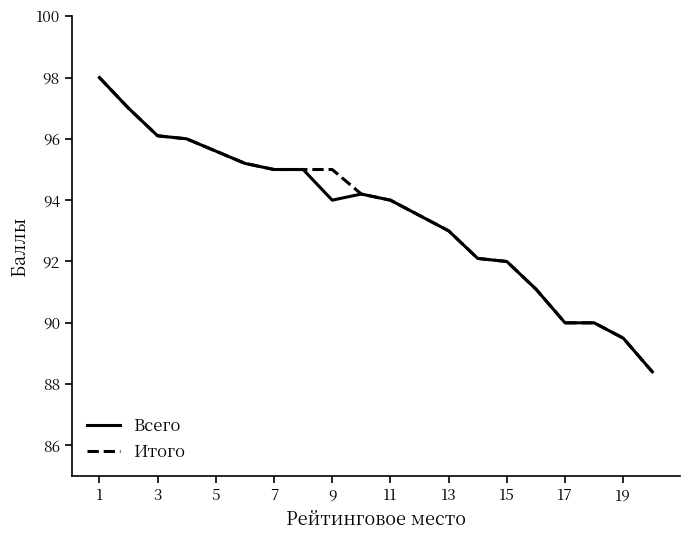

What is the lowest value of the Итого series?

88.4